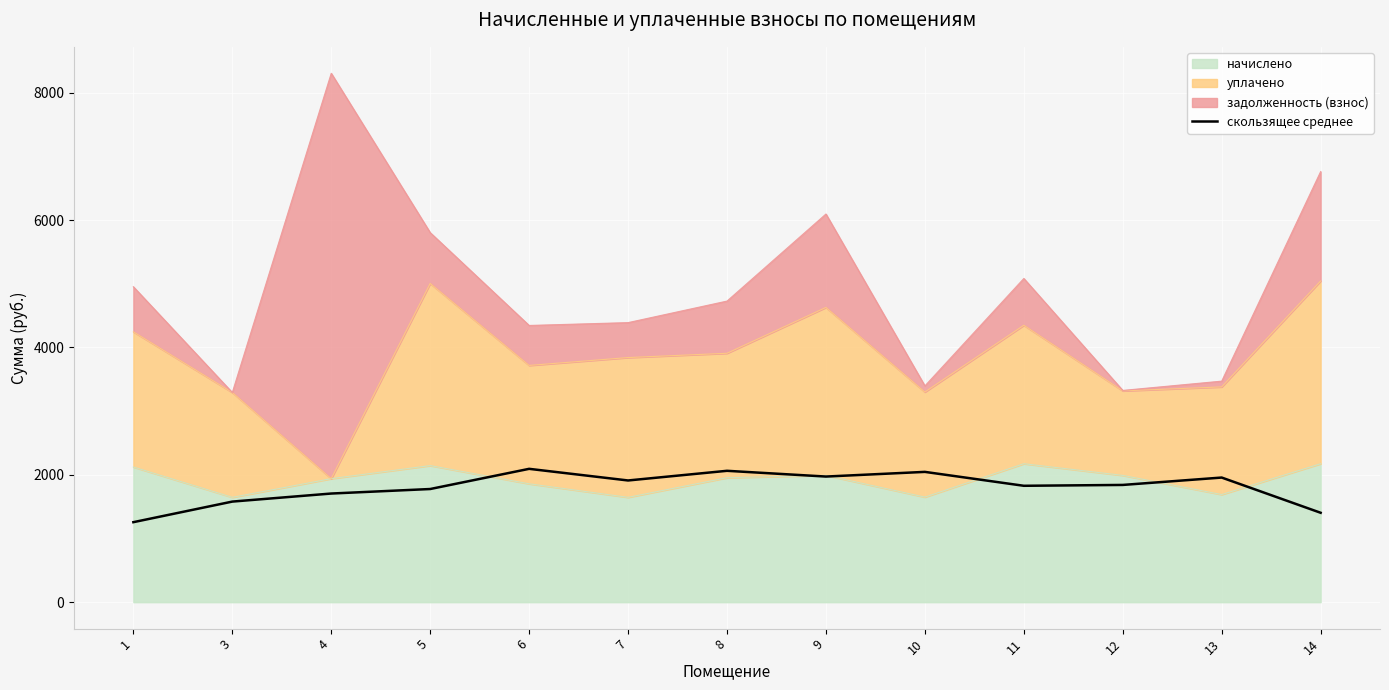

True or false: the data shows 2093.7 at 6.

True